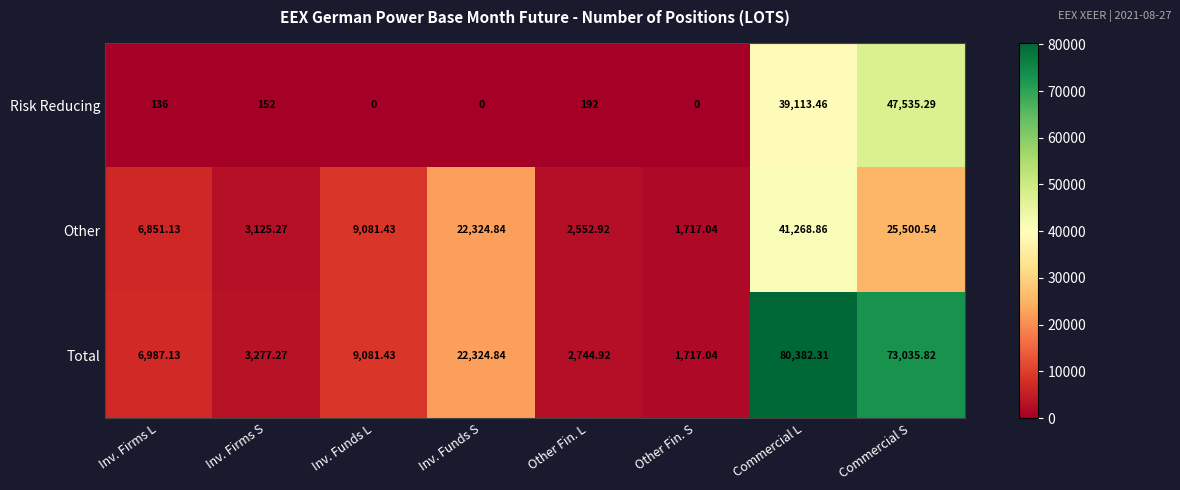

Where does the Other series first go above 9081?

Inv. Funds L